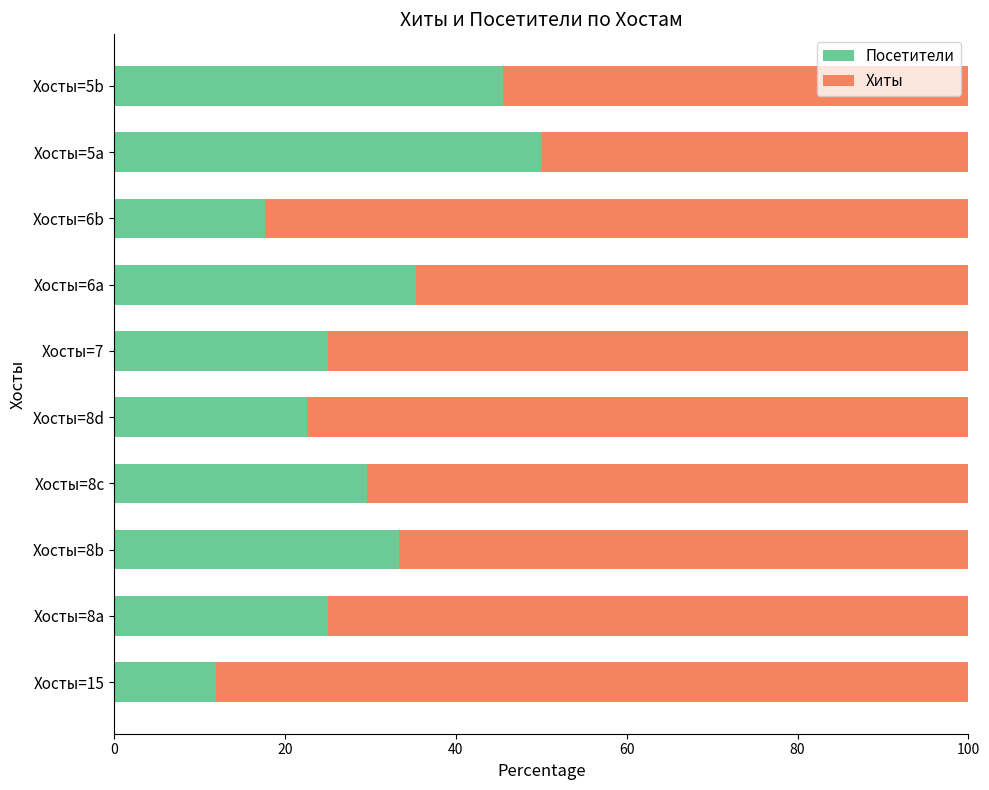

Which category has the lowest value in the Посетители series?

Хосты=15